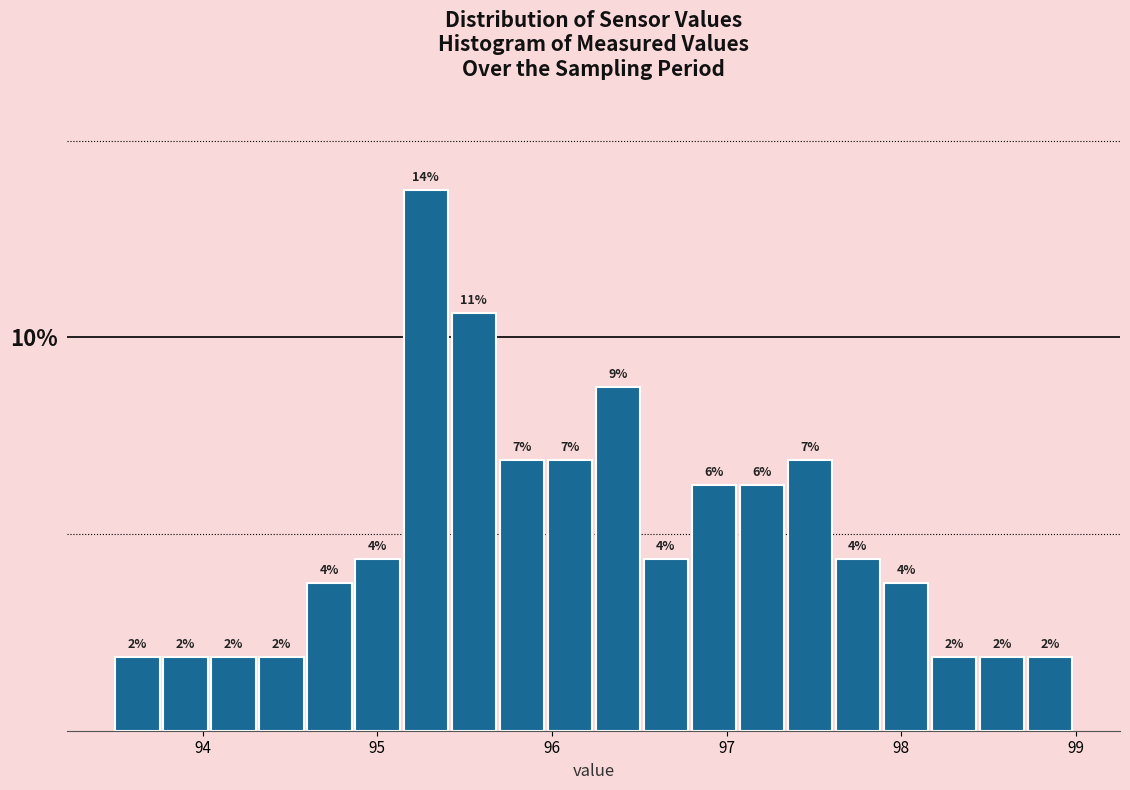

Around what value on the x-axis is the tallest bar? Give the approximate position of its centre, as read against the axis.

95.3